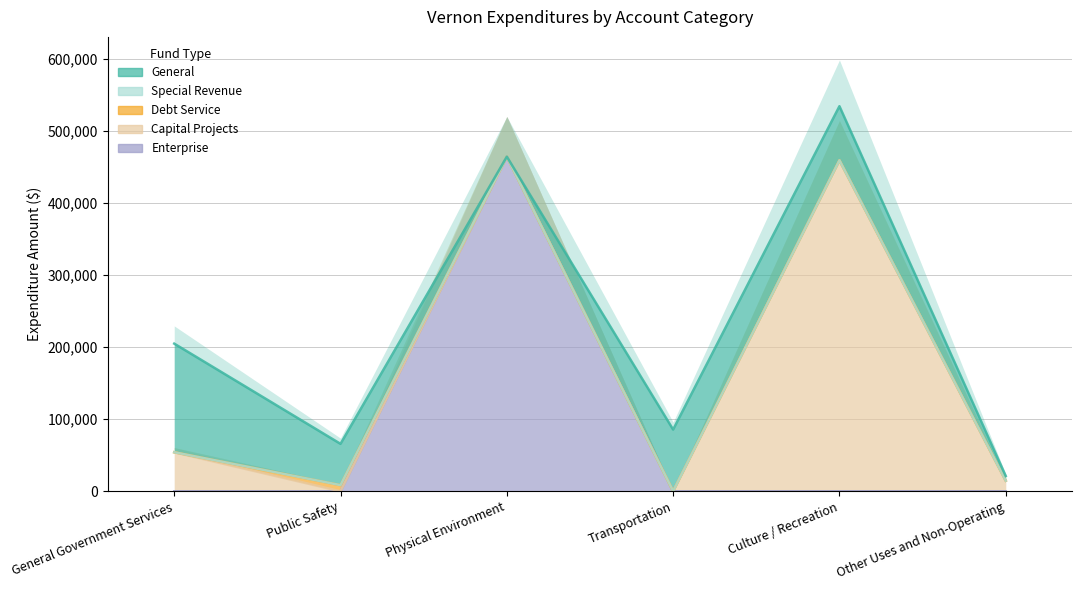

What is the label of the 4th point from the right?

Physical Environment